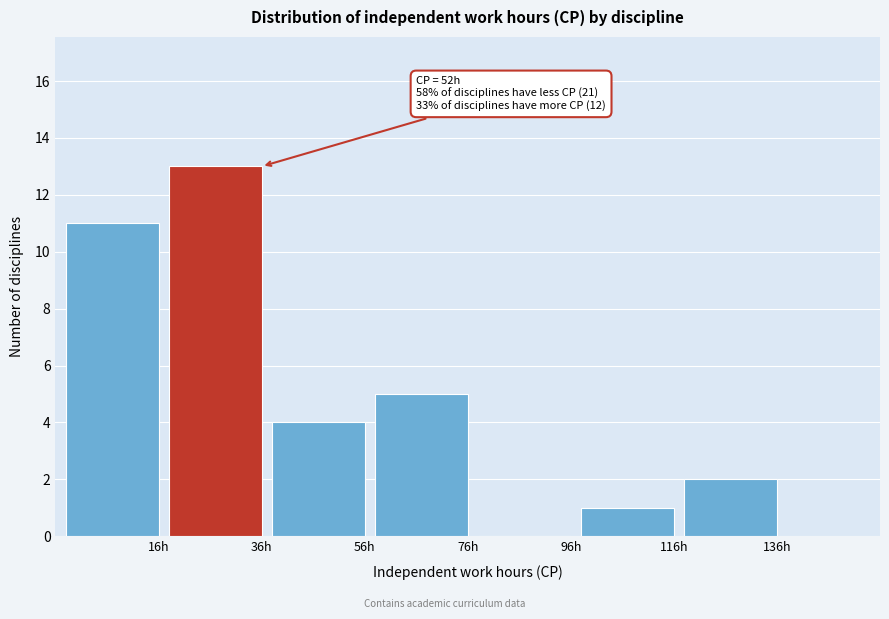

Reading left to right, extract all data points from this chart.

16h=11	36h=13	56h=4	76h=5	96h=0	116h=1	136h=2